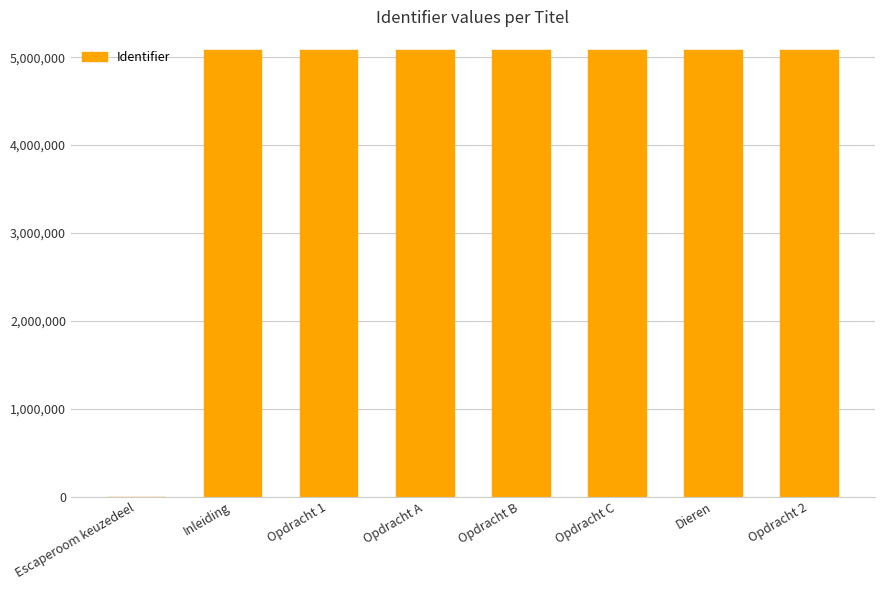

Is it true that the value at Dieren is 2472903?

False